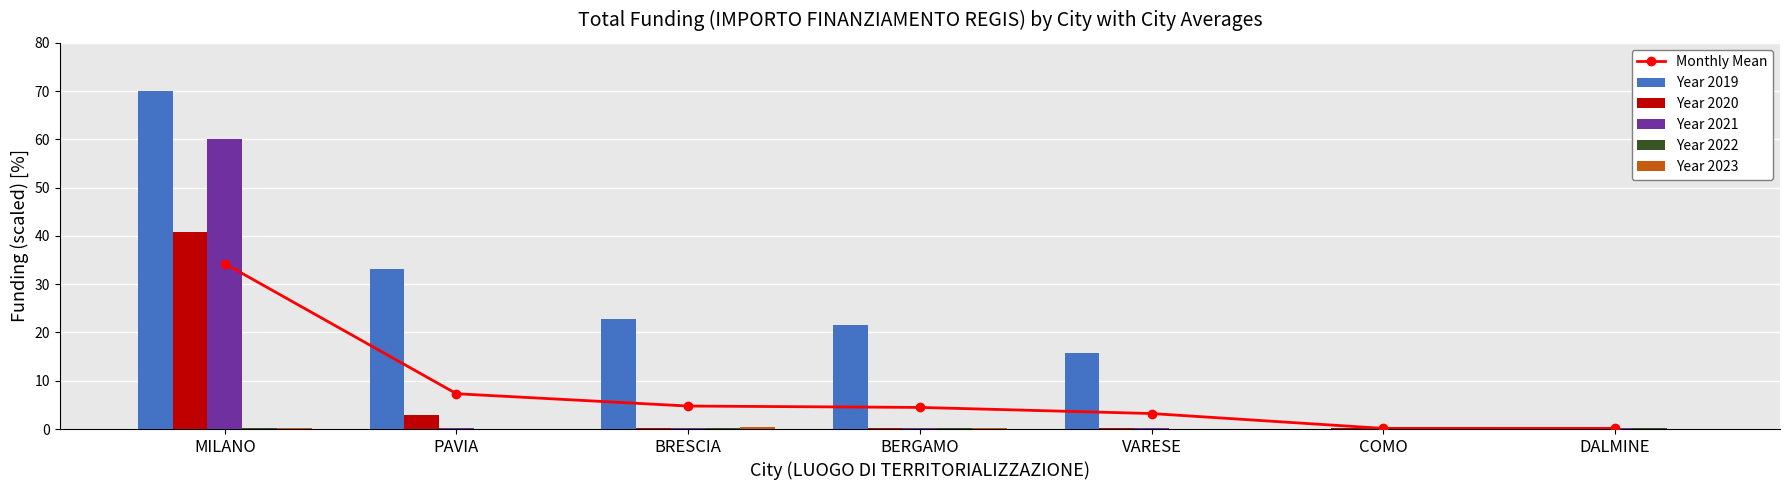

How many data points in Monthly Mean are above 4?

4